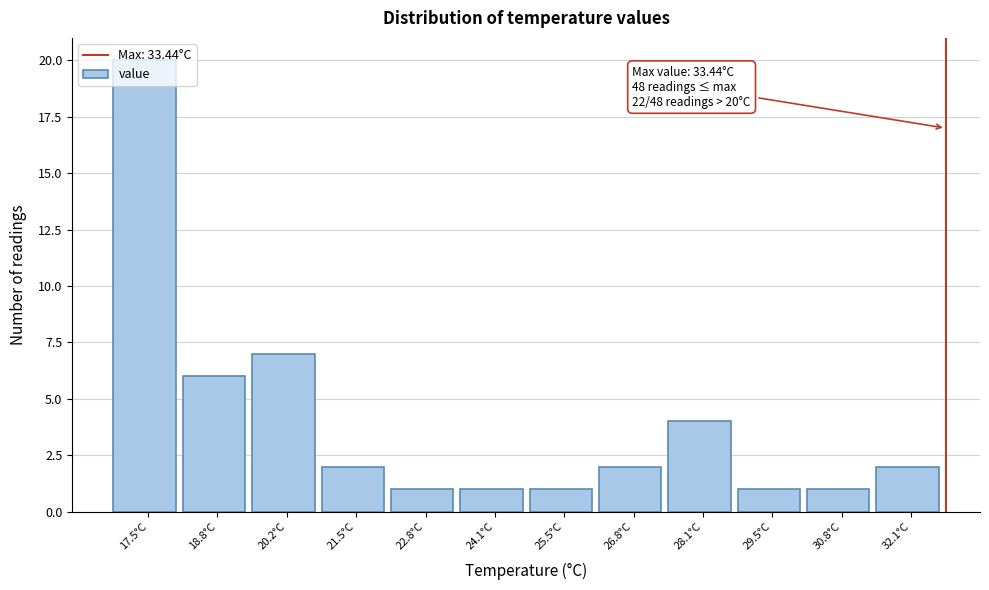

What is the label of the 4th bar from the left?

21.5°C